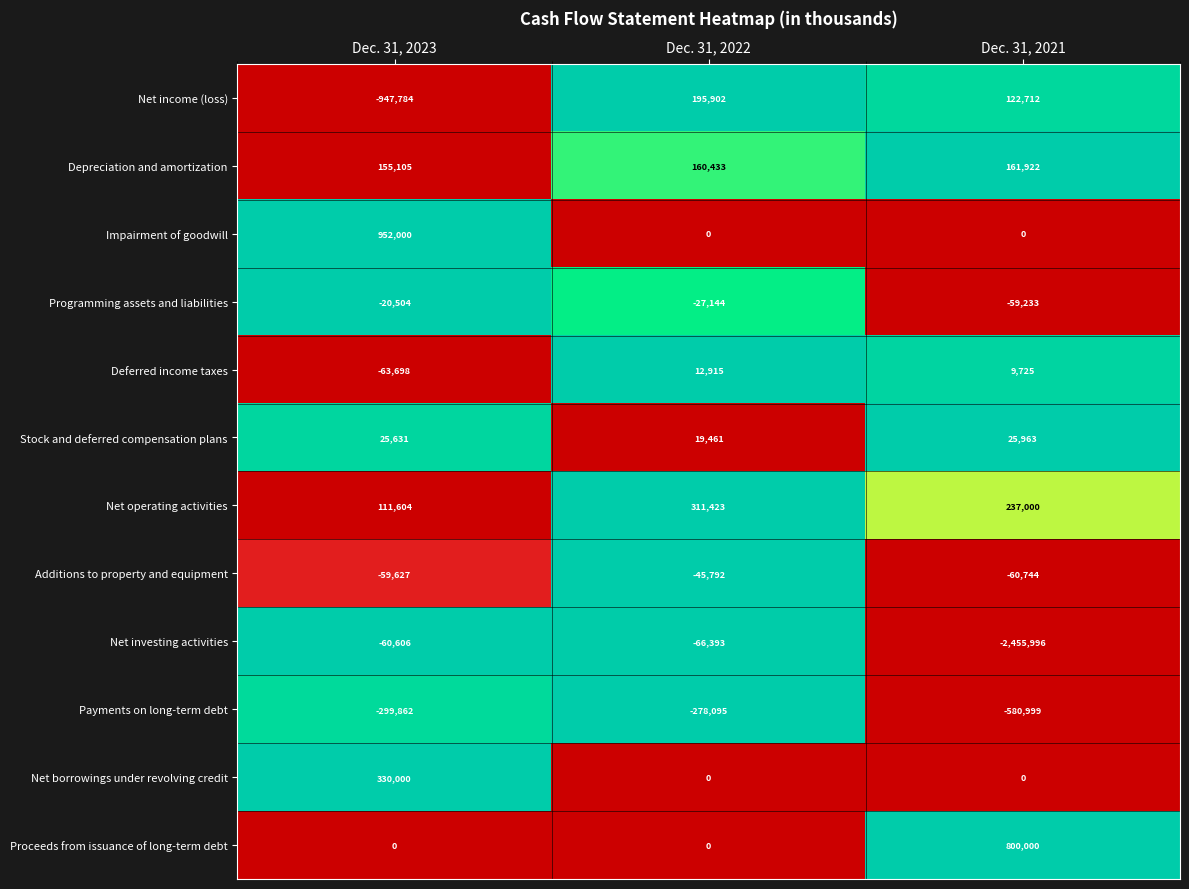

What is the approximate value of Programming assets and liabilities at Dec. 31, 2022?

-27144